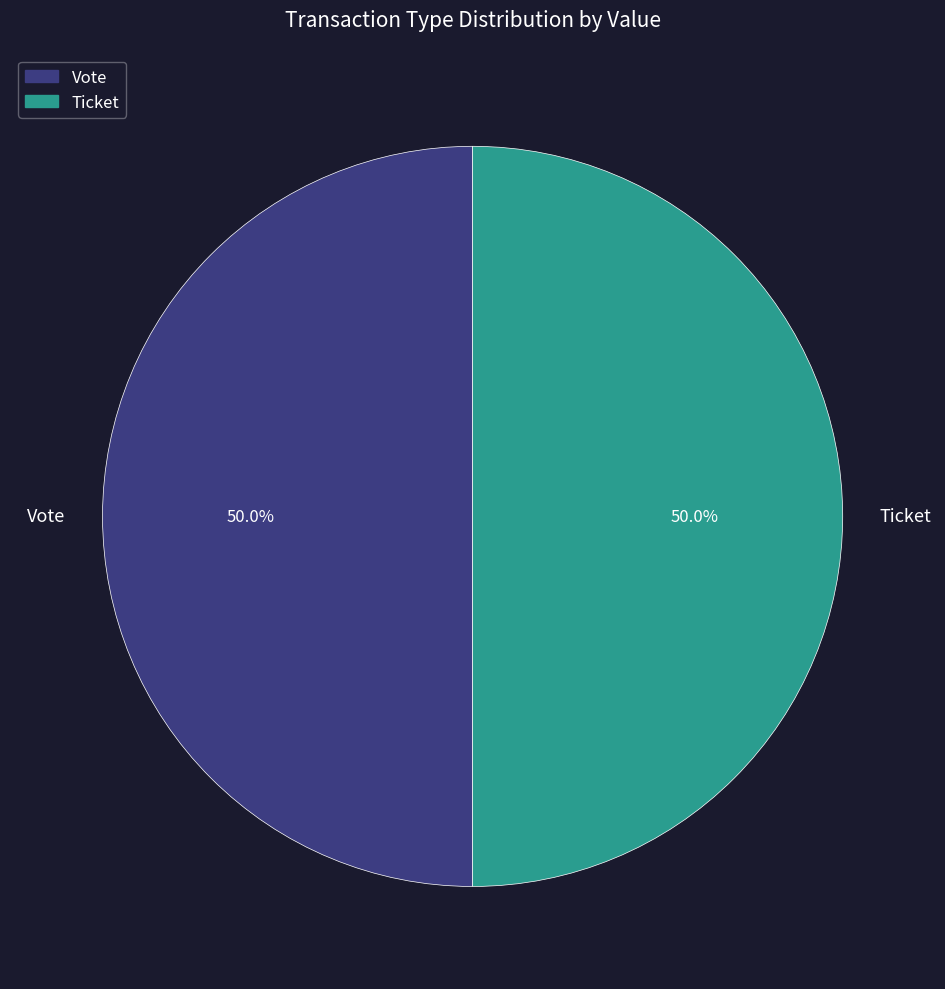

How much of the chart is everything except Ticket?

50.0%